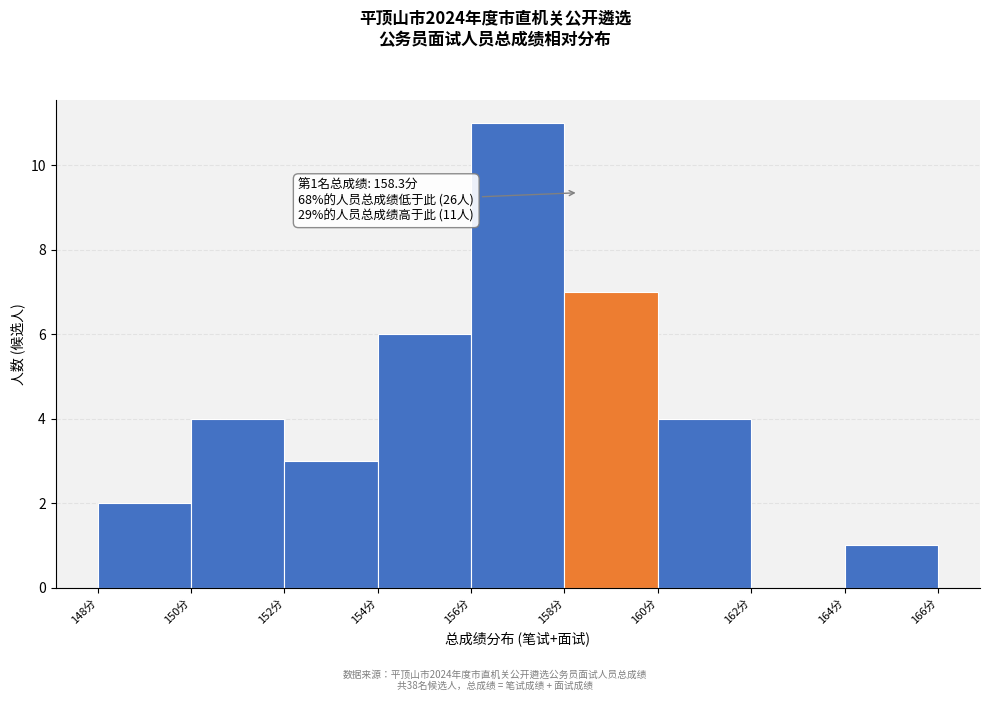

Over which range of the x-axis is the bar tallest?

156 to 158